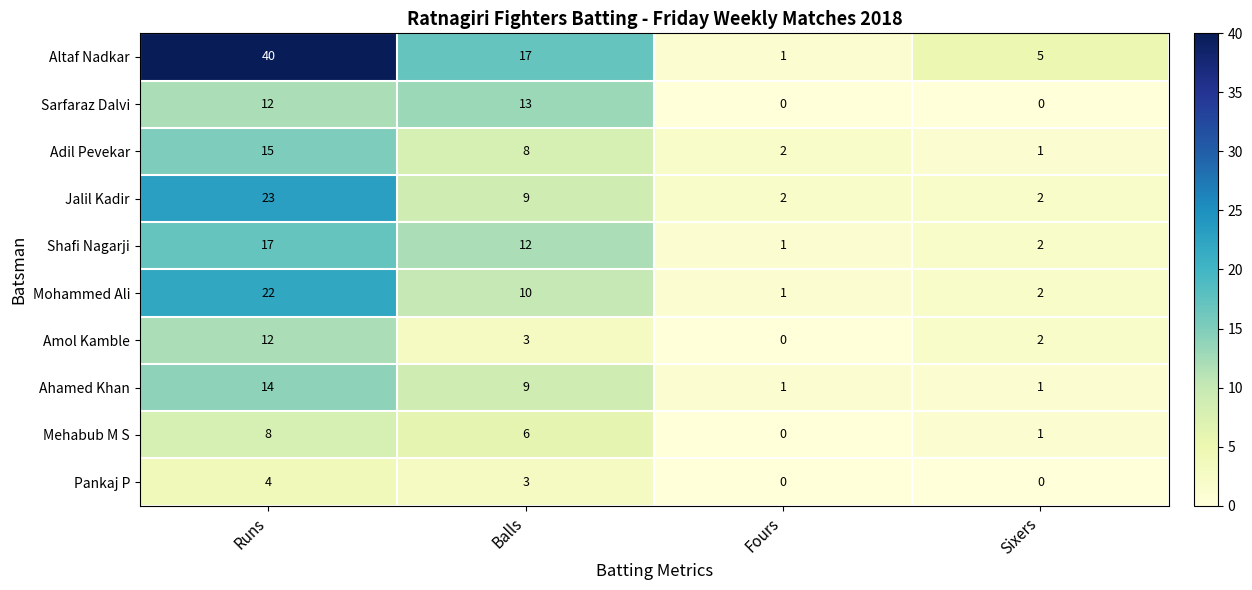

What is the difference between the highest and lowest values at Runs?

36